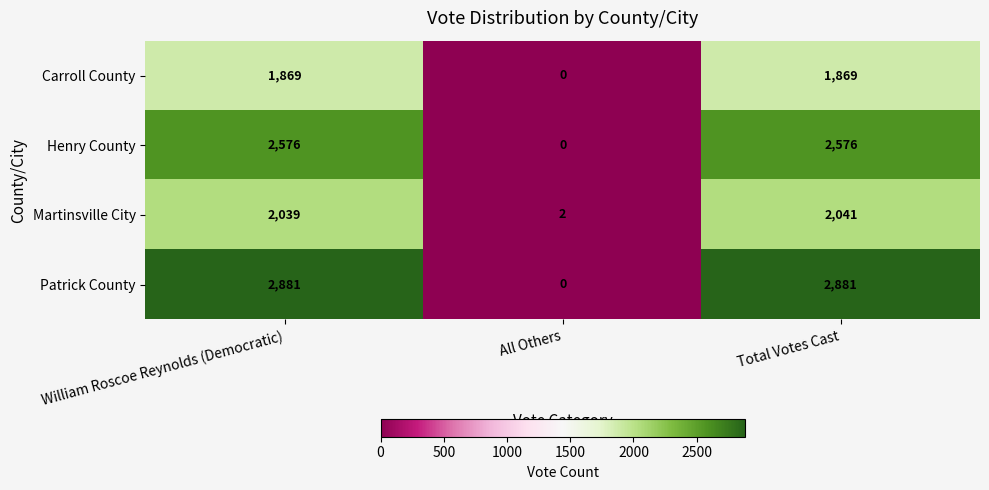

The Patrick County series shows 0 at All Others. True or false?

True